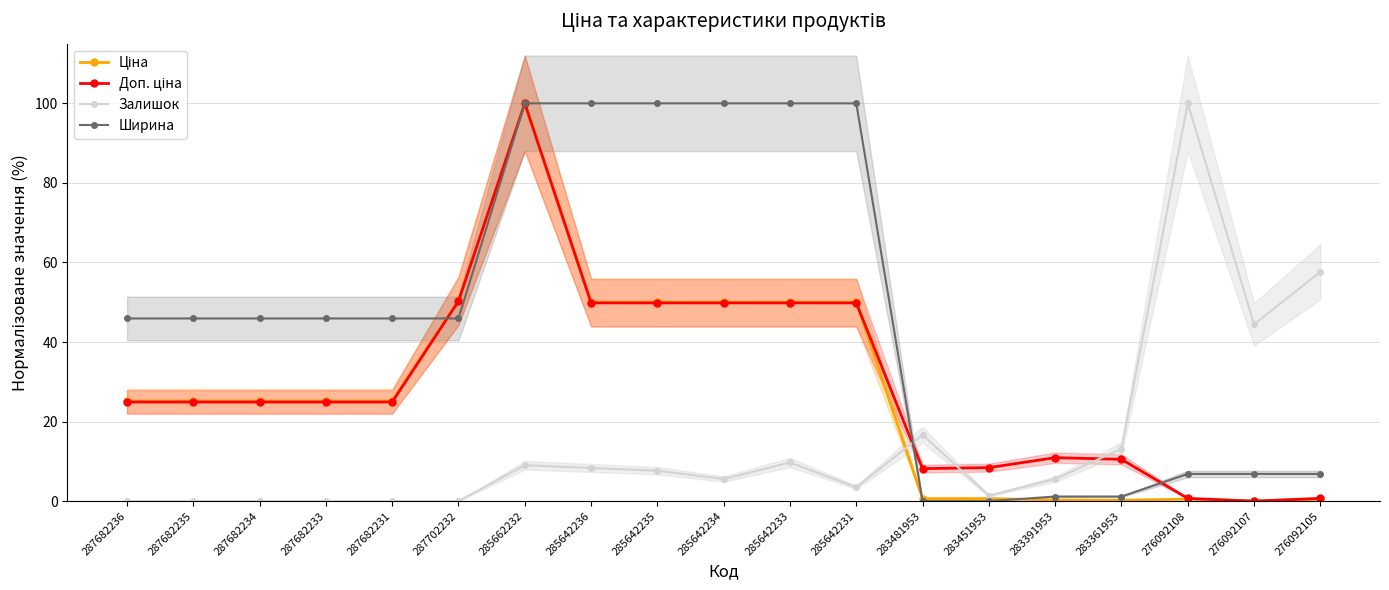

True or false: Доп. ціна and Залишок cross at least once.

True